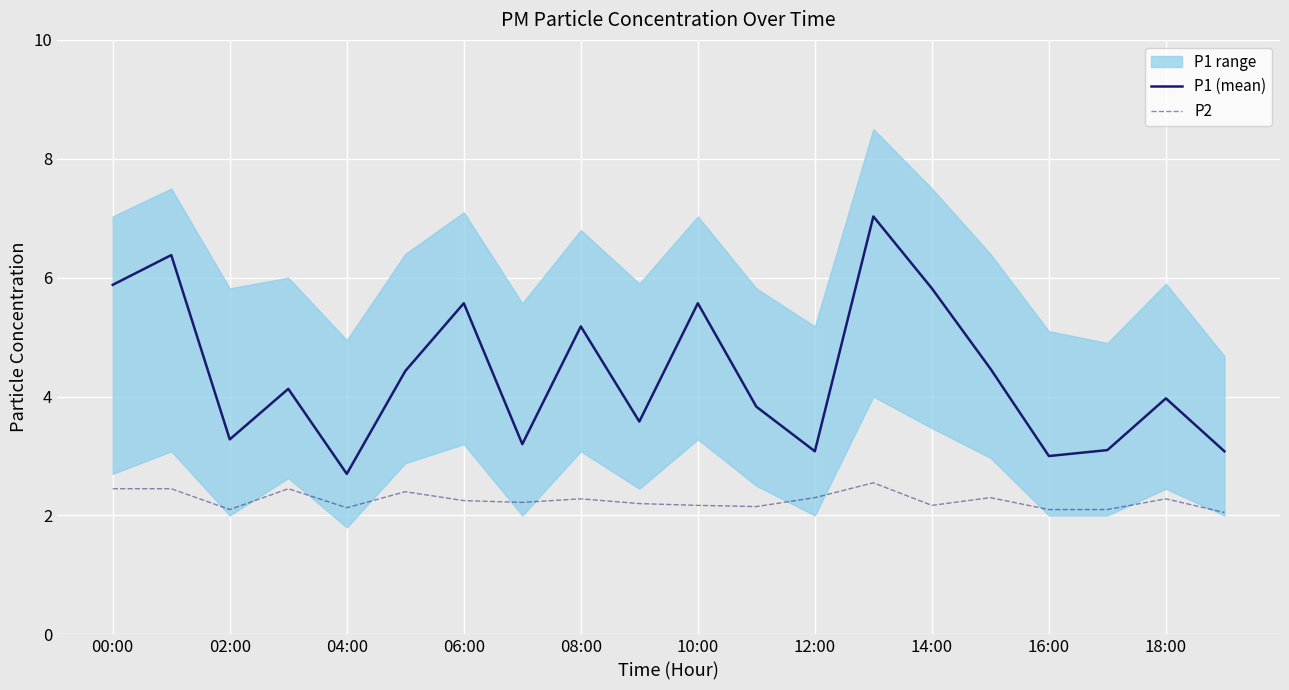

What is the sum of the P1 (mean) values at 10:00 and 12:00?

8.7